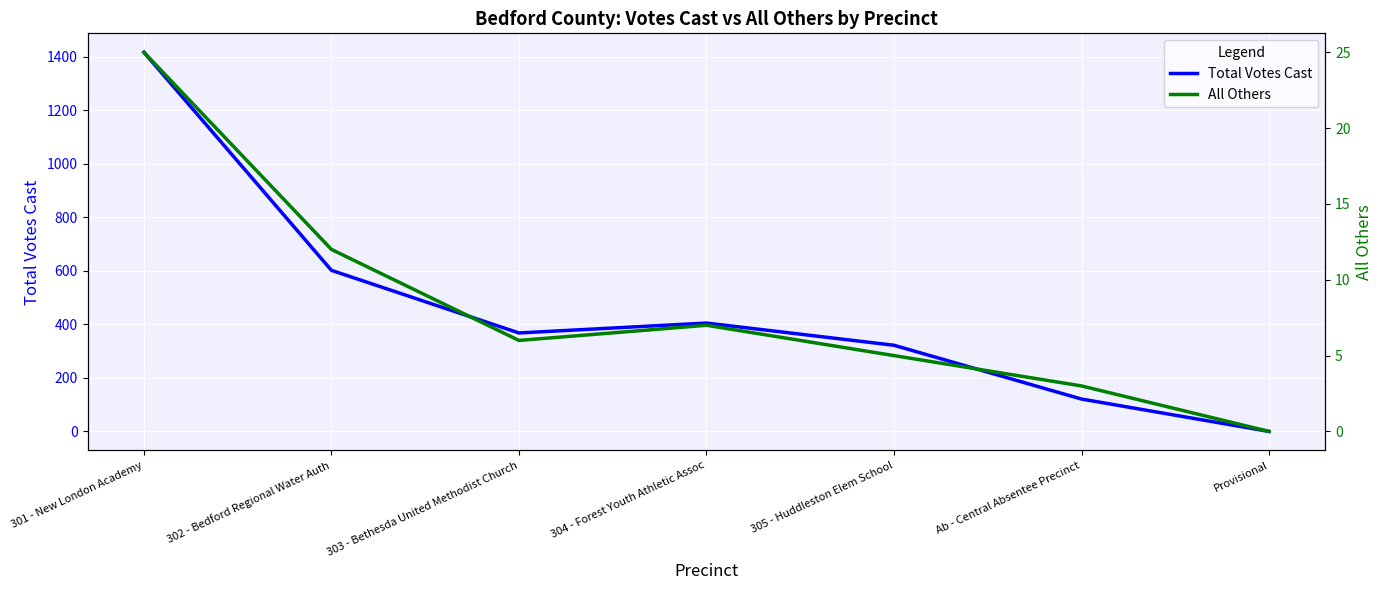

Does the chart display data point markers on the line(s)?

No